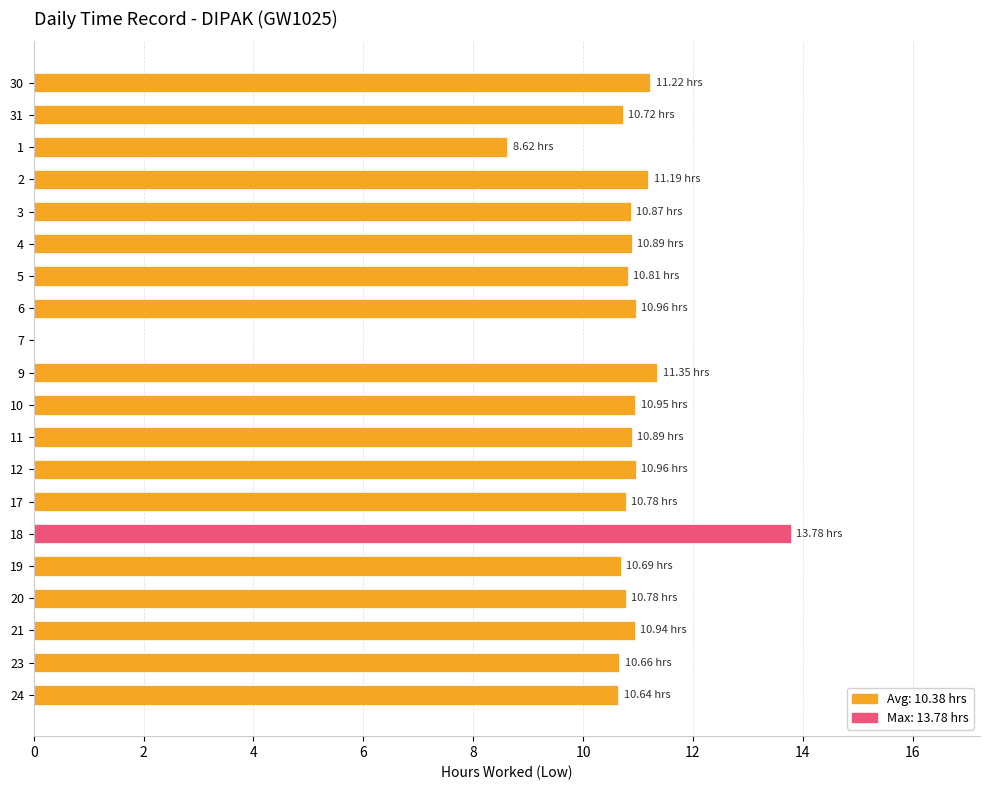

What is the ratio of the value at 12 to the value at 20?

1.0